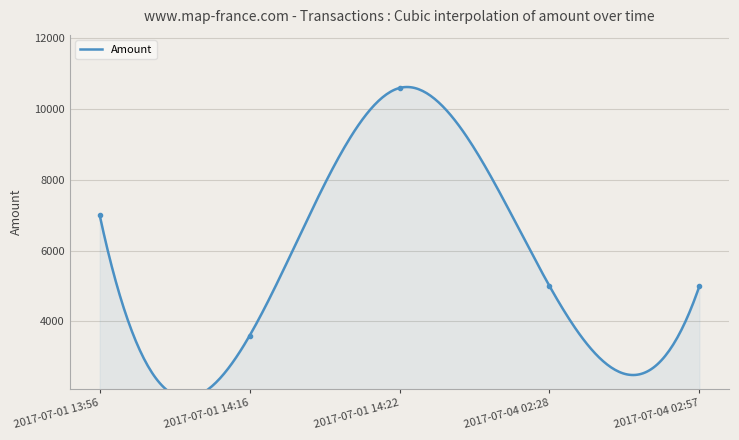

How many lines are shown in the chart?

1